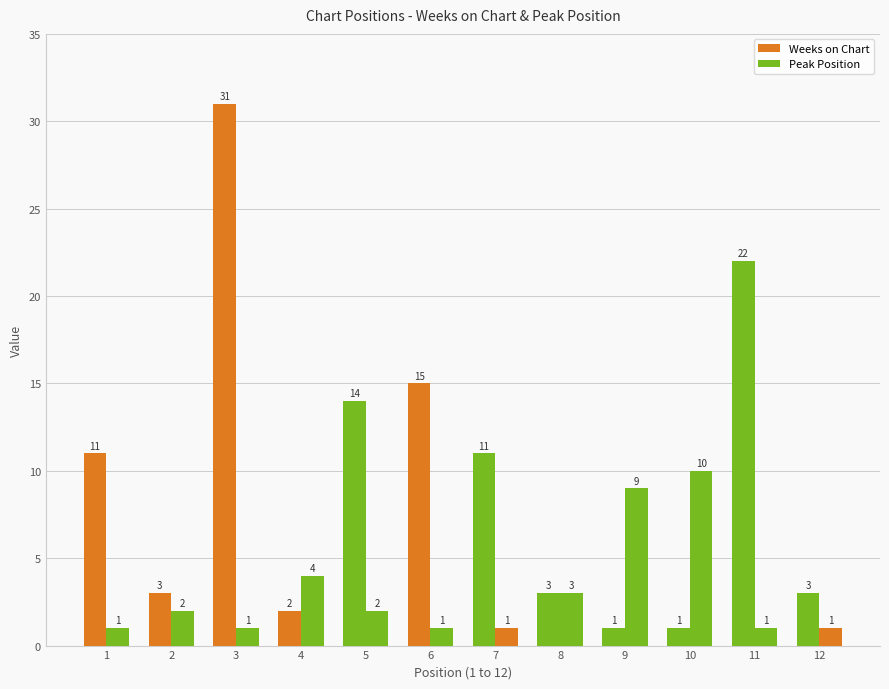

Rank the series by their maximum value, from highest to lowest.

Weeks on Chart, Peak Position